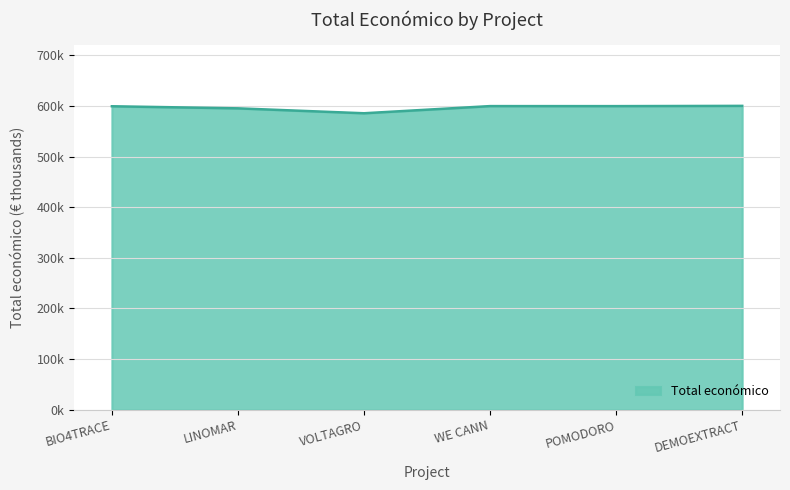

Does the chart have visible grid lines?

Yes